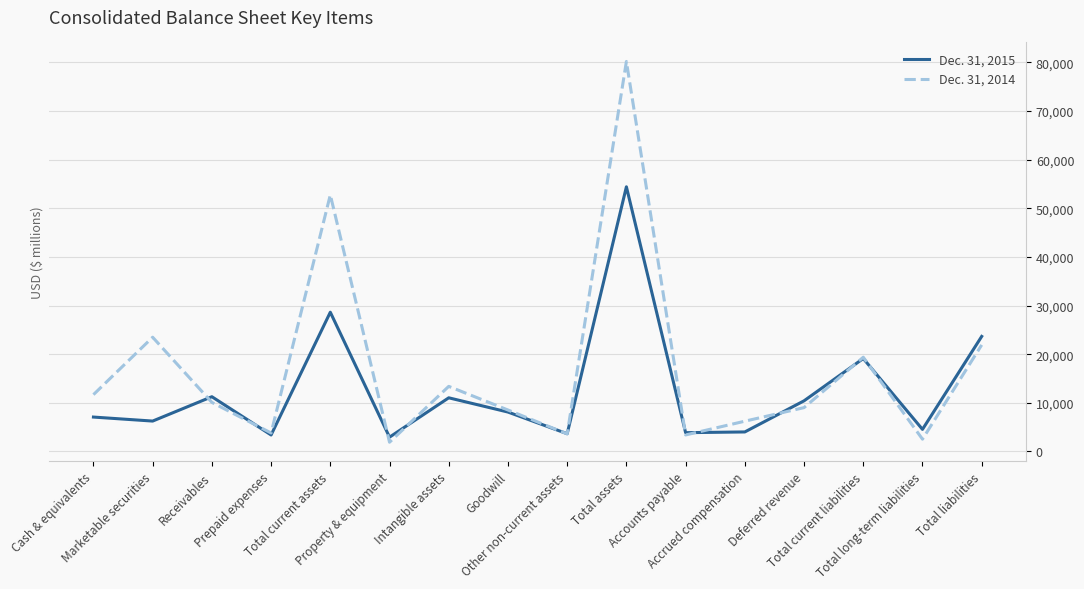

At Receivables, list the series in order from smallest to largest.

Dec. 31, 2014, Dec. 31, 2015